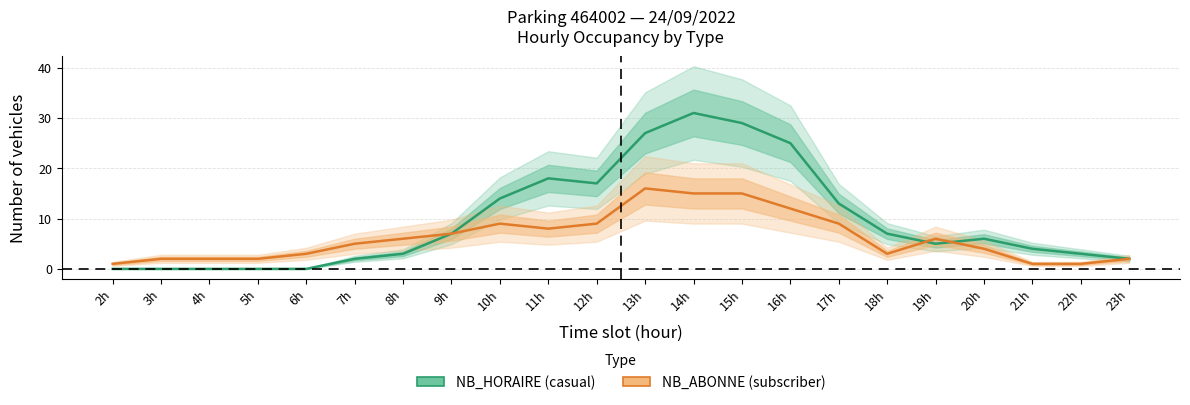

What is the difference between the highest and lowest values at 4h?

2